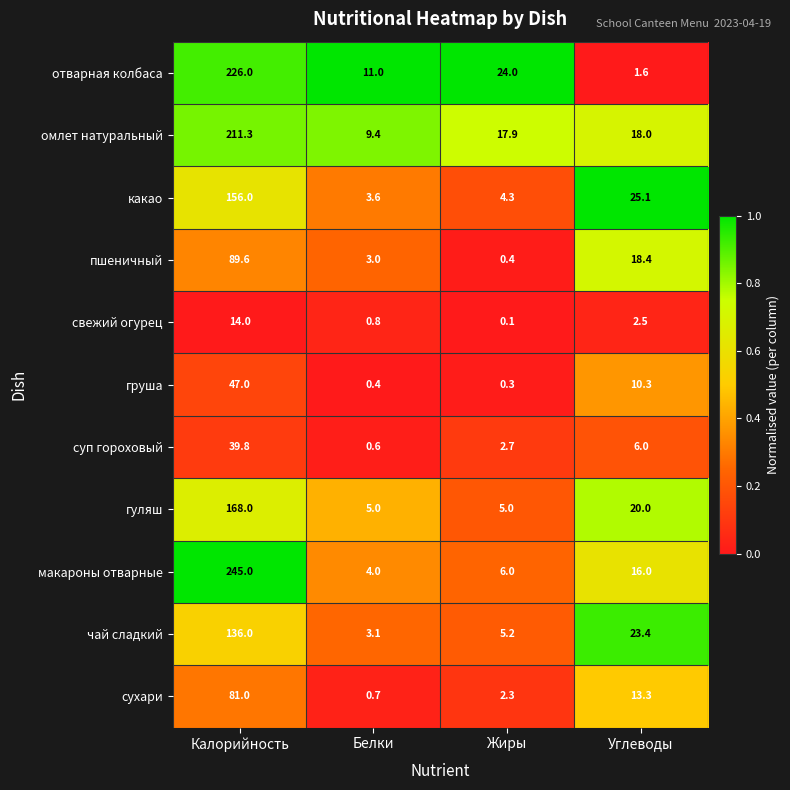

How many data points in отварная колбаса are less than 24?

2